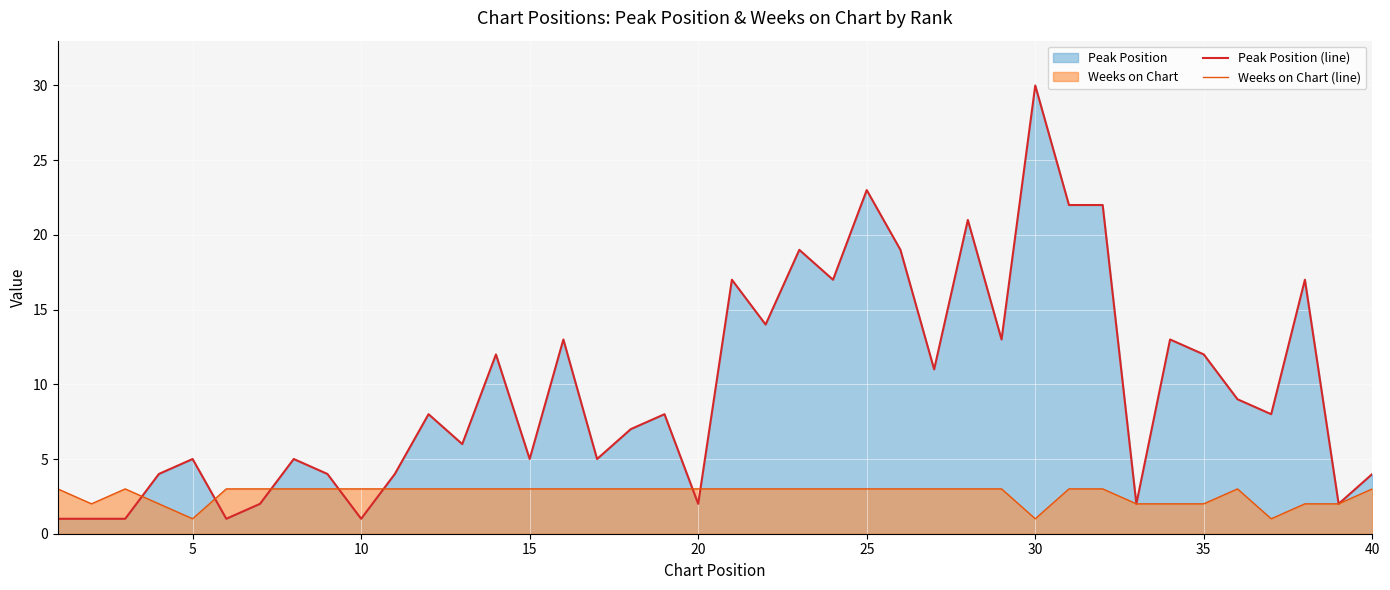

Which series changed the most between 31 and 36?

Peak Position